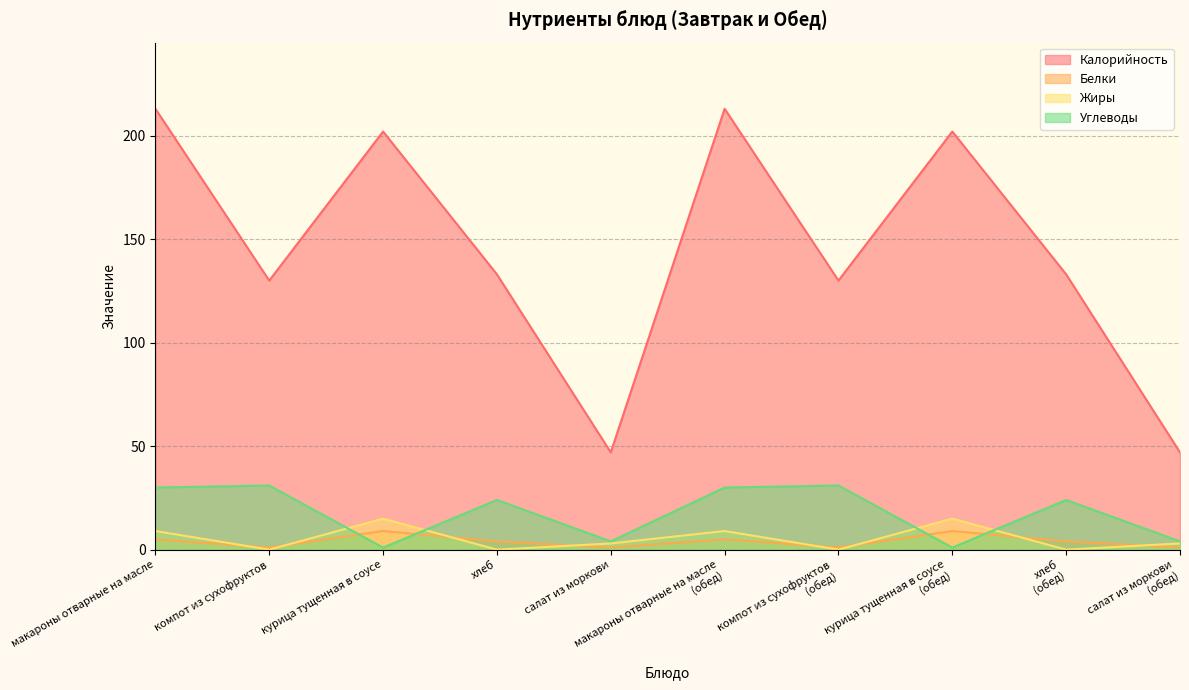

Which series has the widest spread of values?

Калорийность